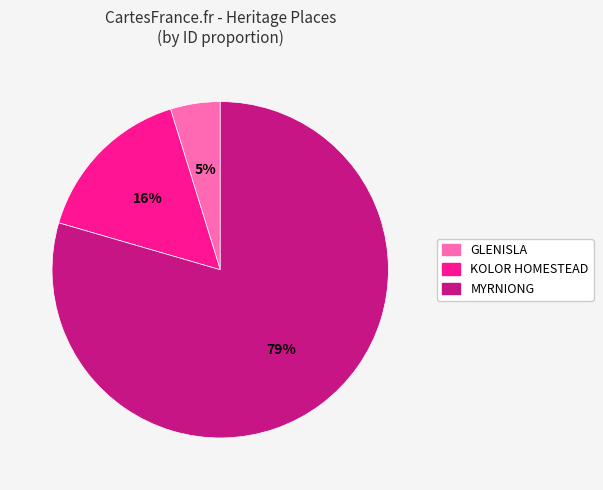

To the nearest percent, what is the average slice percentage?

33%